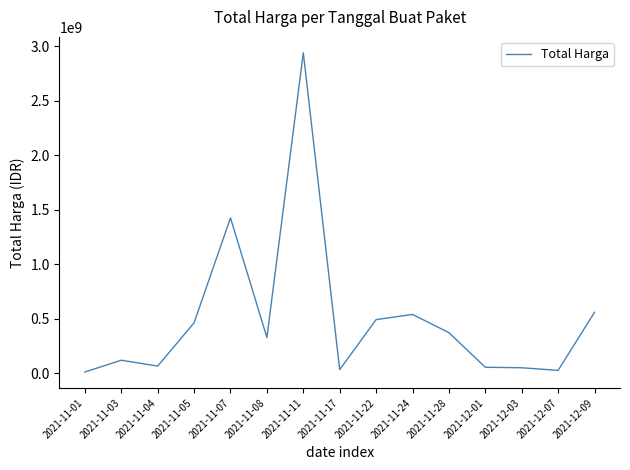

Which category has the highest value across all series?

2021-11-11